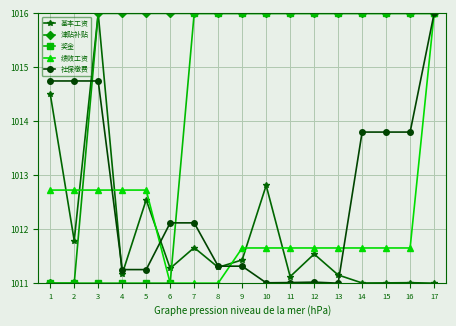

What is the maximum value shown in the chart?

1016.0